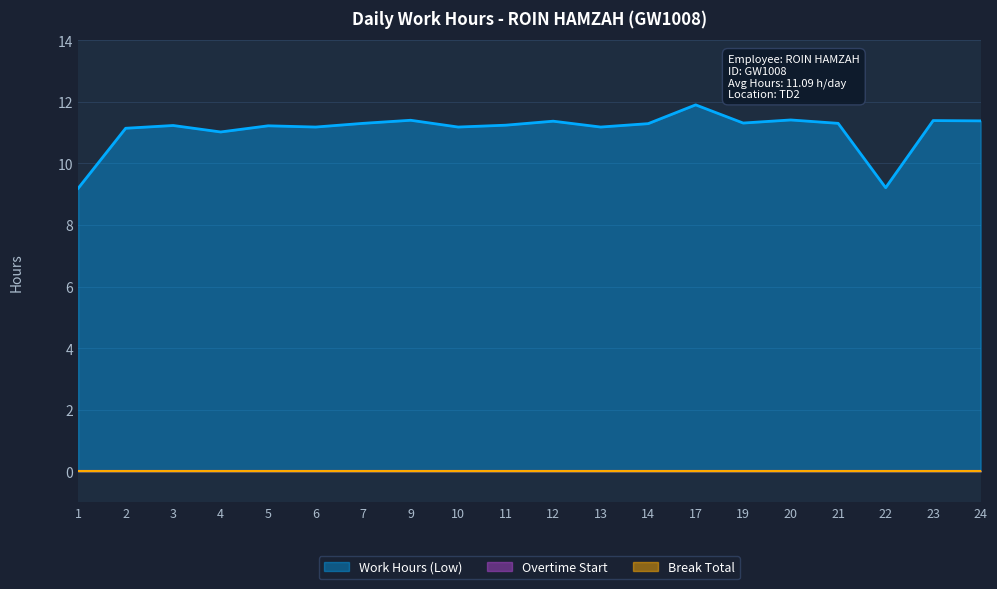

Read the Work Hours (Low) value at 11.

11.2